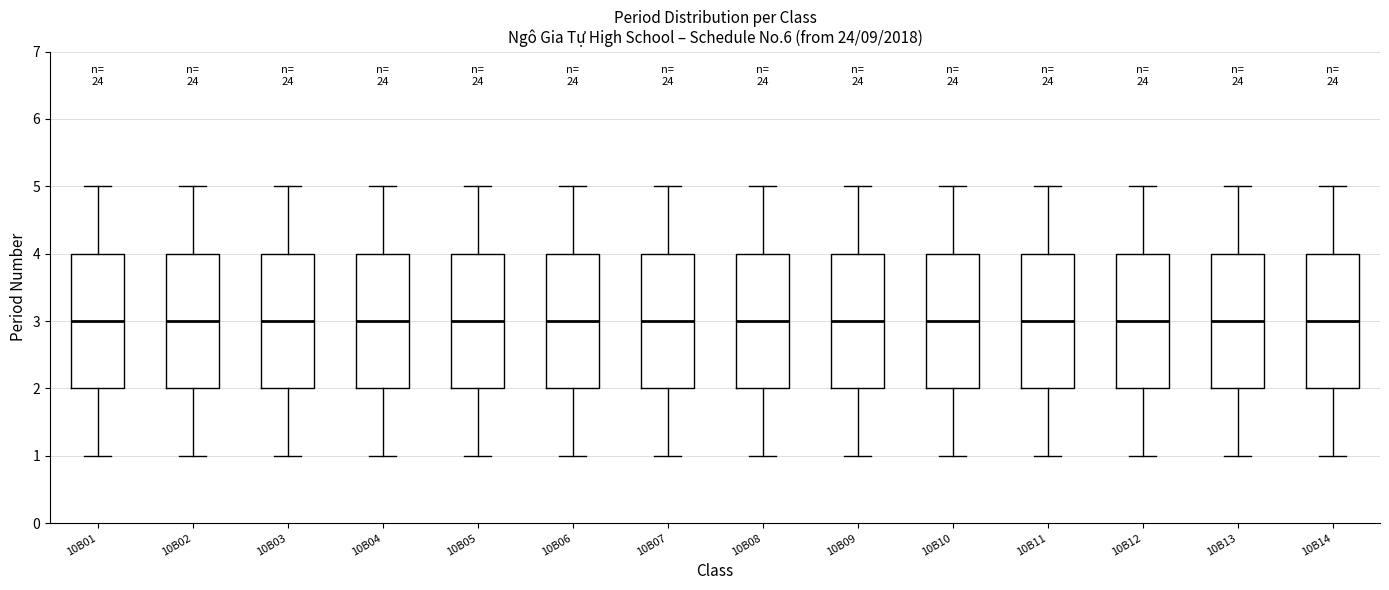

Reading left to right, transcribe this box plot: for each box, give where its median line is, the range the box spans, and where its two whiskers end, as read against the y-axis. The values are not printed on the chart, so give them approximately, as read against the axis.

10B01: median 3, box 2 to 4, whiskers 1 to 5
10B02: median 3, box 2 to 4, whiskers 1 to 5
10B03: median 3, box 2 to 4, whiskers 1 to 5
10B04: median 3, box 2 to 4, whiskers 1 to 5
10B05: median 3, box 2 to 4, whiskers 1 to 5
10B06: median 3, box 2 to 4, whiskers 1 to 5
10B07: median 3, box 2 to 4, whiskers 1 to 5
10B08: median 3, box 2 to 4, whiskers 1 to 5
10B09: median 3, box 2 to 4, whiskers 1 to 5
10B10: median 3, box 2 to 4, whiskers 1 to 5
10B11: median 3, box 2 to 4, whiskers 1 to 5
10B12: median 3, box 2 to 4, whiskers 1 to 5
10B13: median 3, box 2 to 4, whiskers 1 to 5
10B14: median 3, box 2 to 4, whiskers 1 to 5